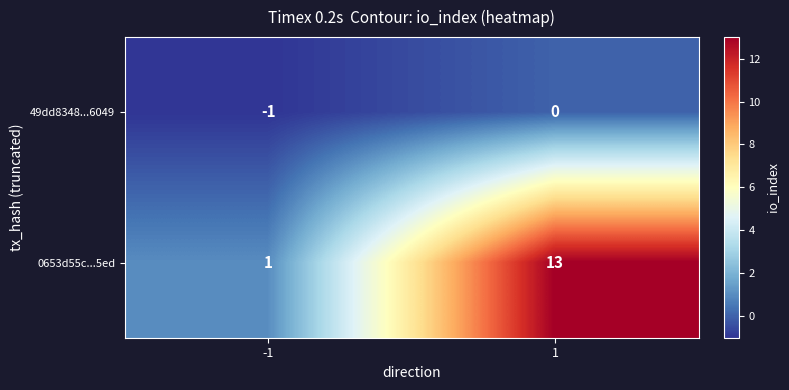

What is the average value of the 0653d55c...5ed series?

7